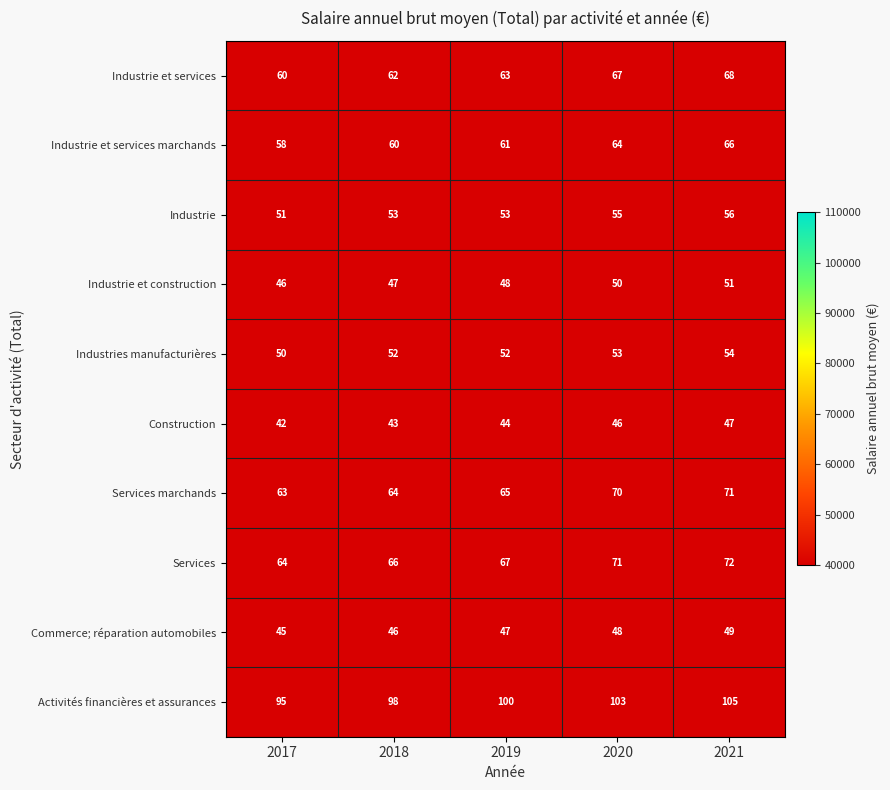

Which series has the largest total across all categories?

Activités financières et assurances